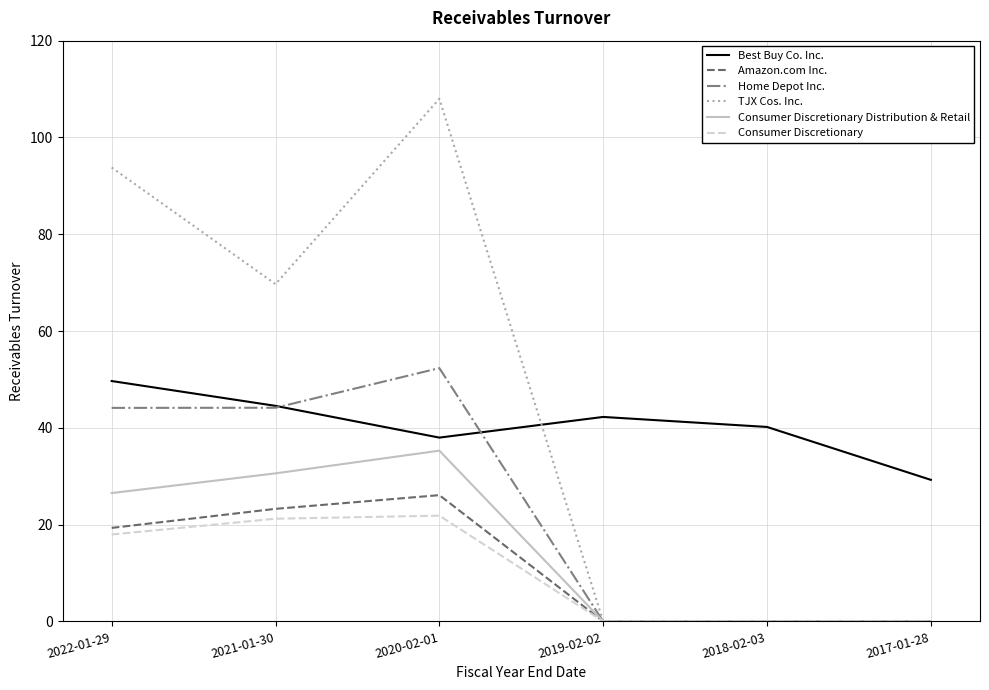

True or false: Consumer Discretionary Distribution & Retail and Best Buy Co. Inc. intersect in this chart.

False